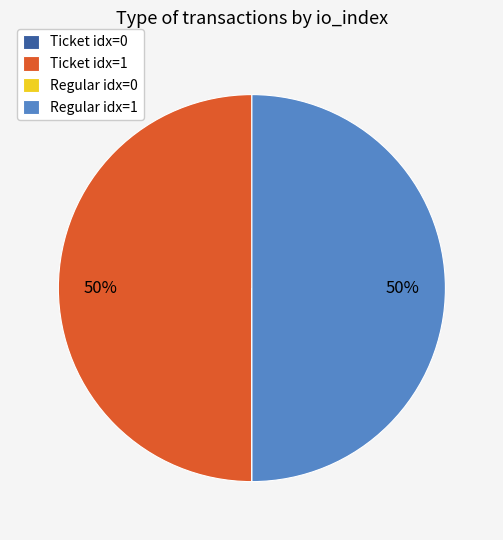

Do Regular idx=1 and Ticket idx=1 together represent more than half of the pie?

Yes